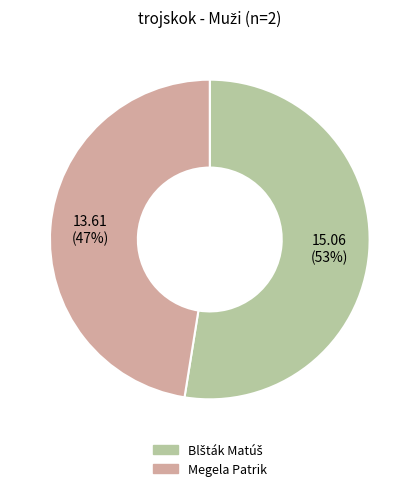

Is Megela Patrik the majority of the pie?

No